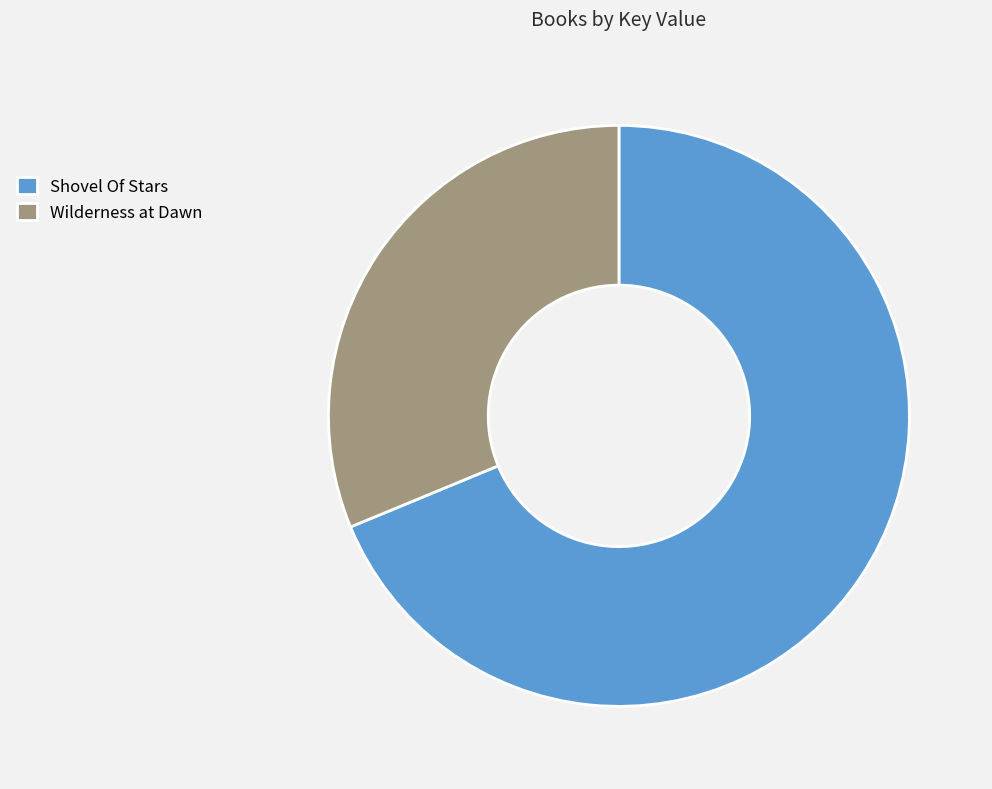

How many segments does this pie chart have?

2